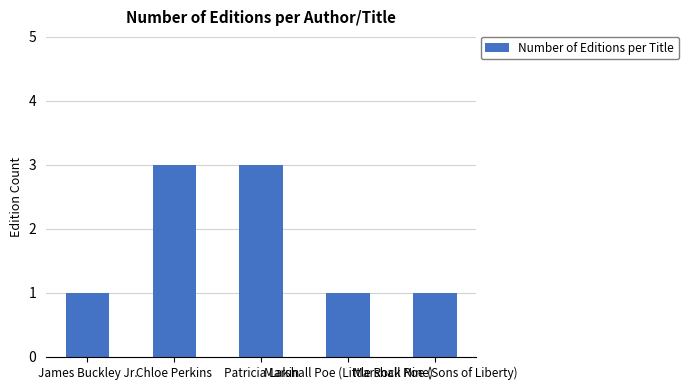

What is the sum of all values?

9